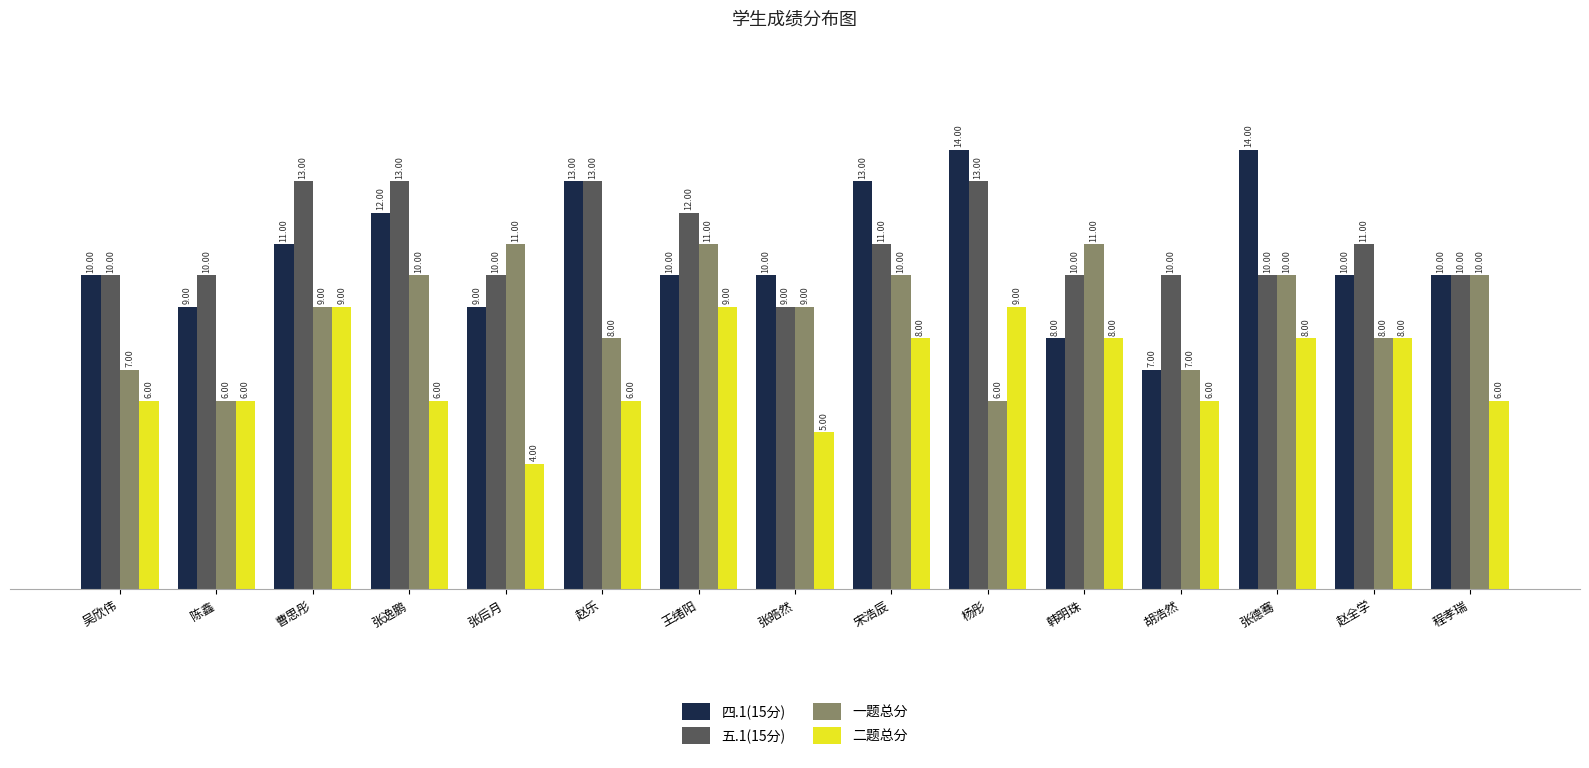

What is the highest value of the 五.1(15分) series?

13